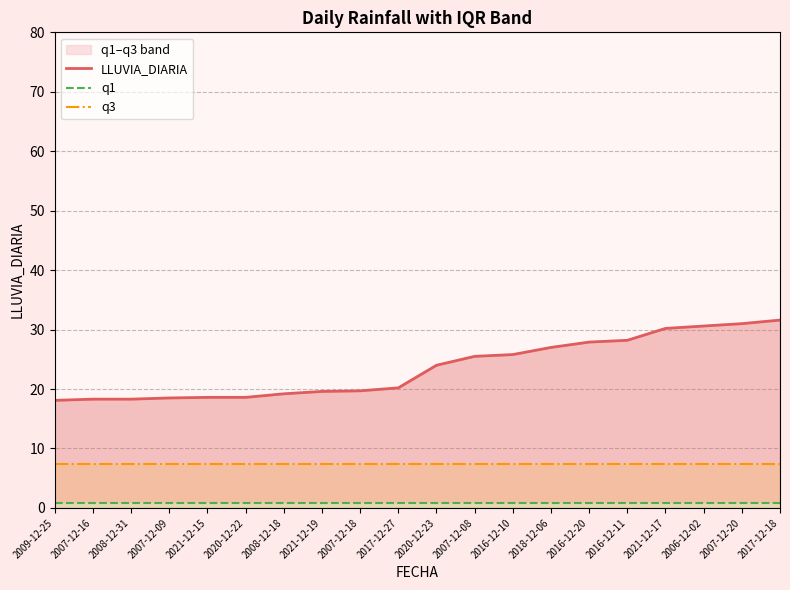

Which has a higher value, 2007-12-08 or 2020-12-22?

2007-12-08